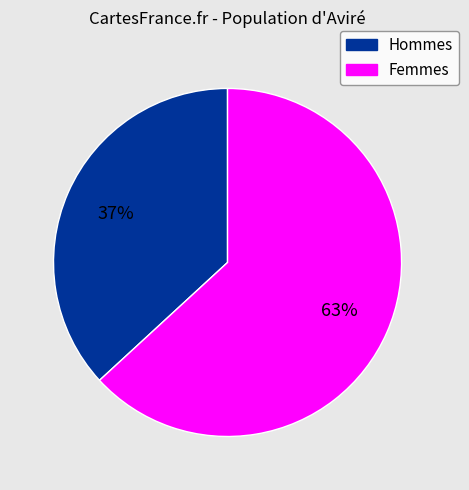

To the nearest percent, what is the average slice percentage?

50%